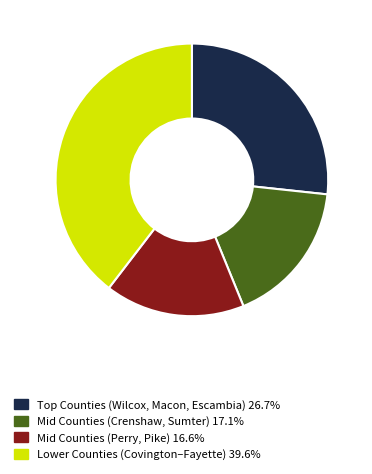

Is there any slice that represents more than half of the pie?

No